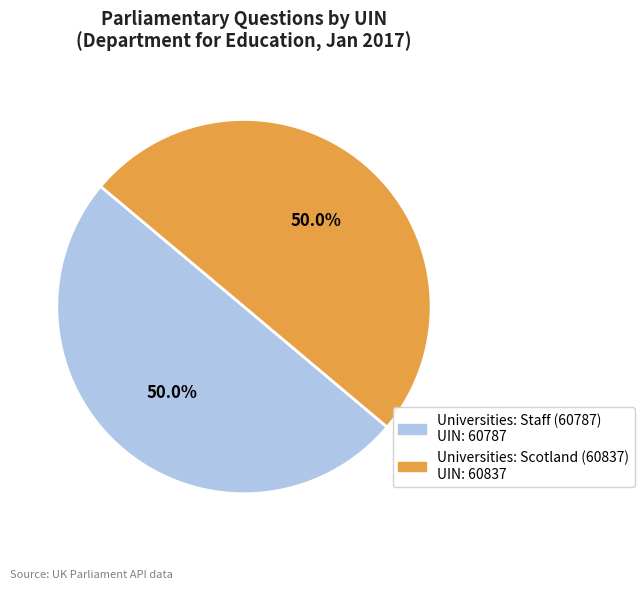

True or false: Universities: Scotland (60837) accounts for 50% of the total.

True